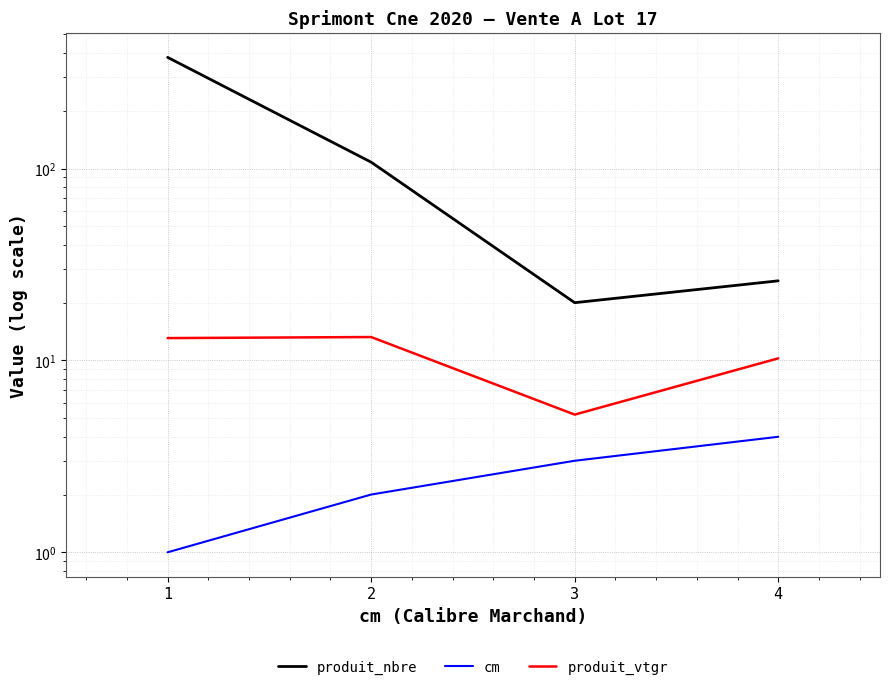

What are all the series names shown in the legend?

produit_nbre, cm, produit_vtgr